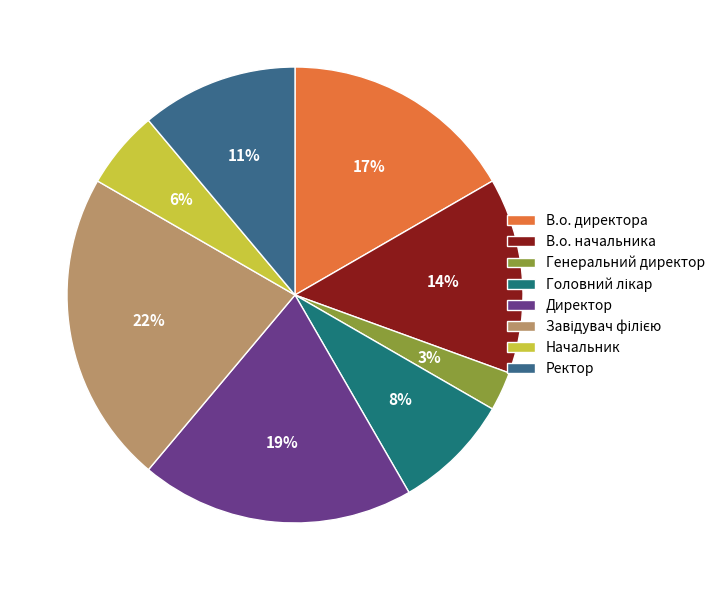

The Директор slice represents 19% of the pie. True or false?

True